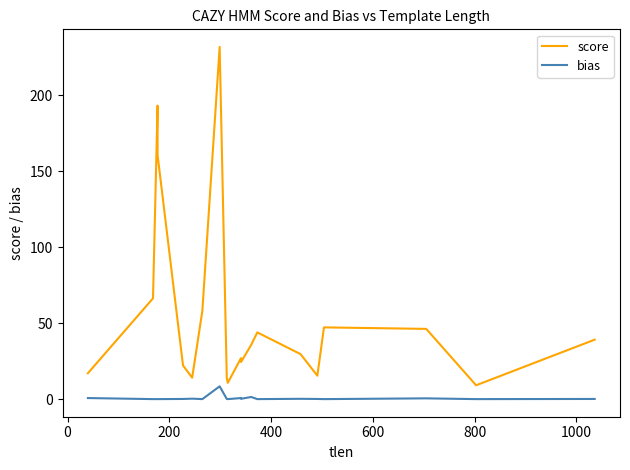

What are all the series names shown in the legend?

score, bias